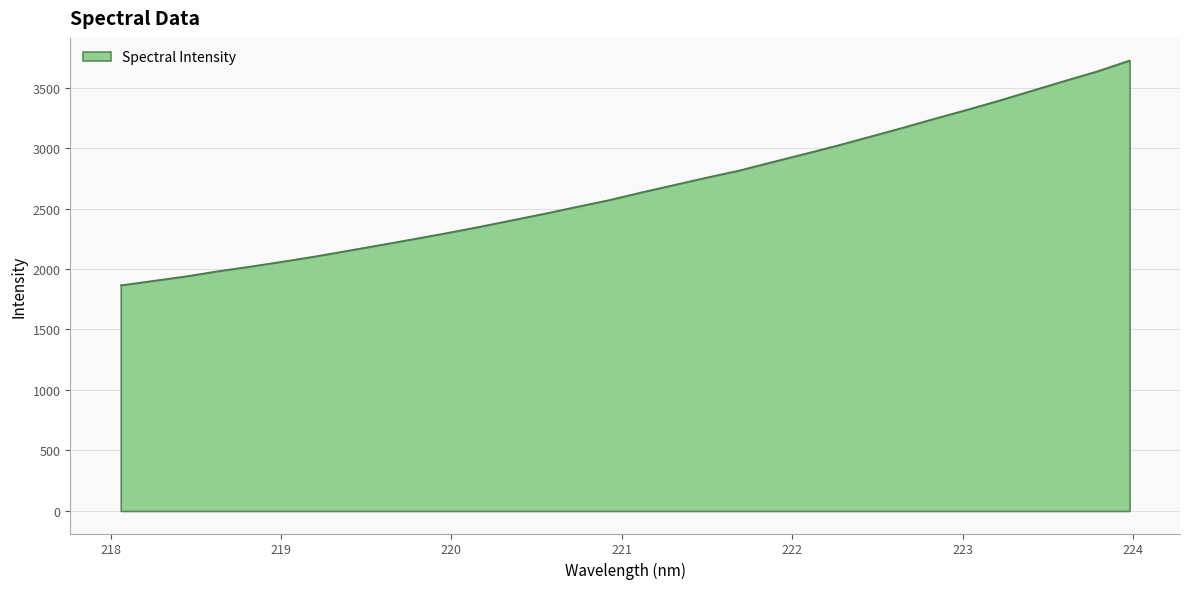

What is the difference between the maximum and minimum values?

1858.1